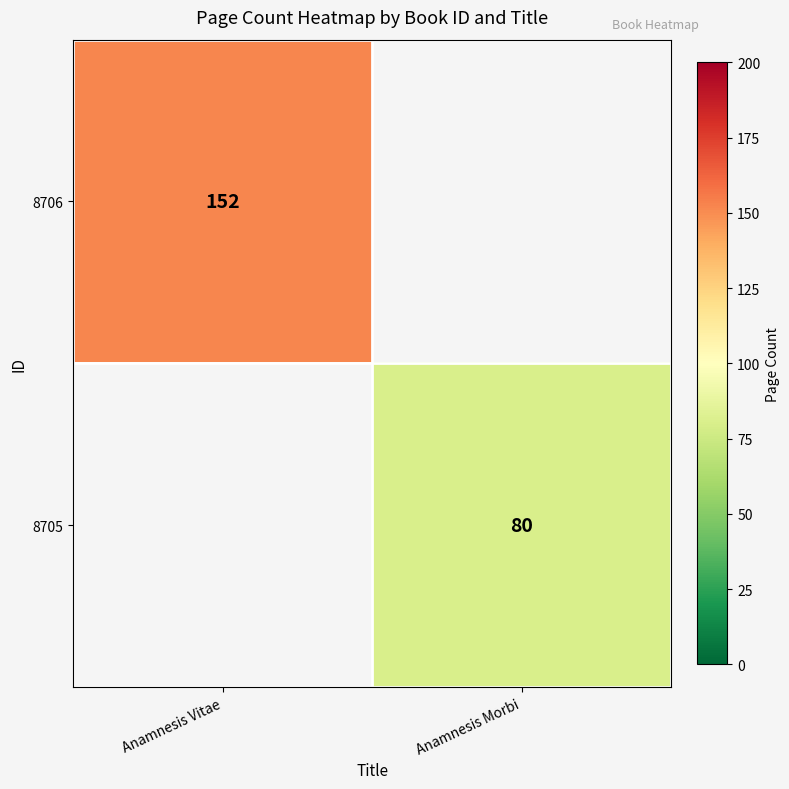

The value of 8706 at Anamnesis Vitae is 213. True or false?

False